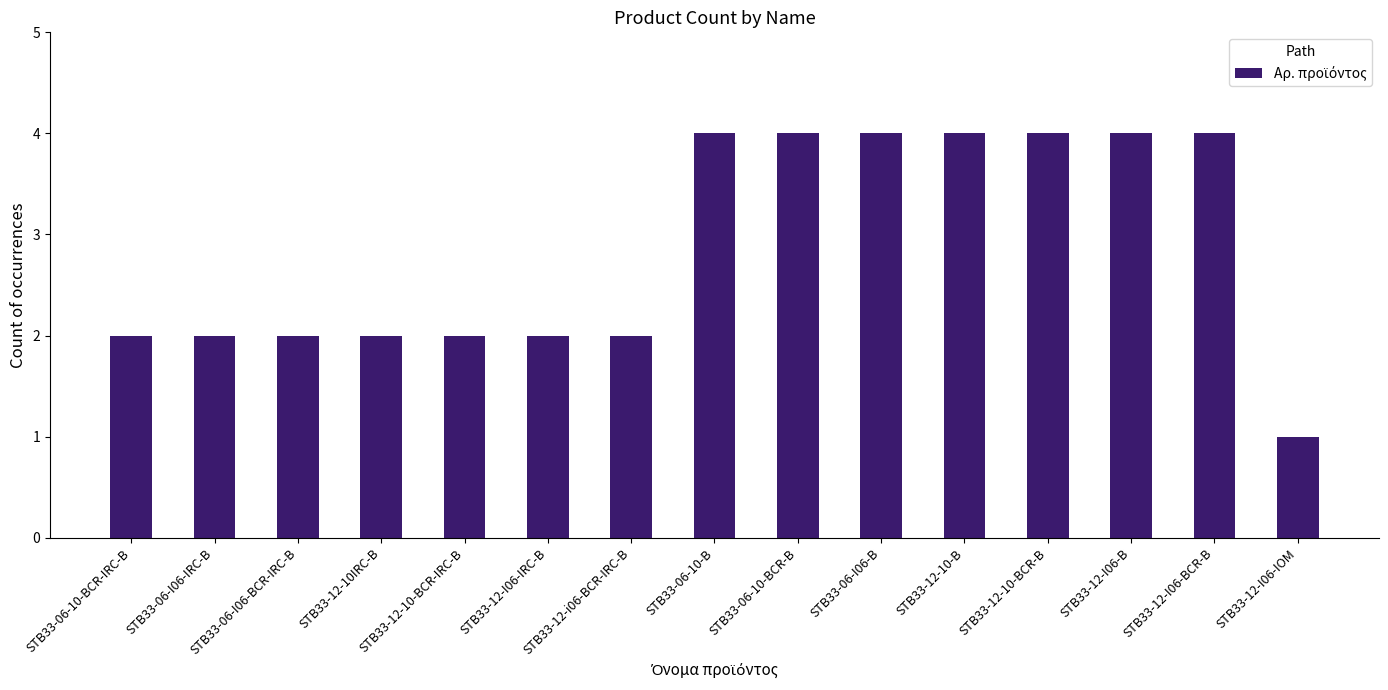

What is the ratio of the value at STB33-12-10IRC-B to the value at STB33-12-10-B?

0.5